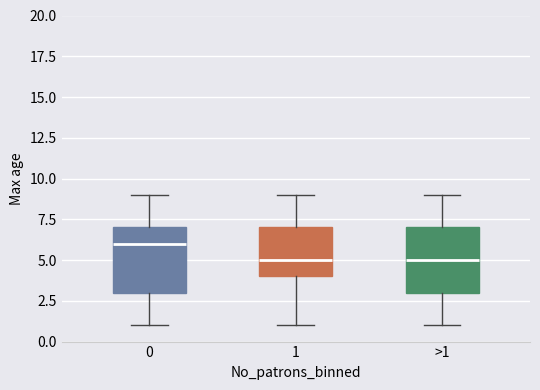

Which box's median line is the highest?

0